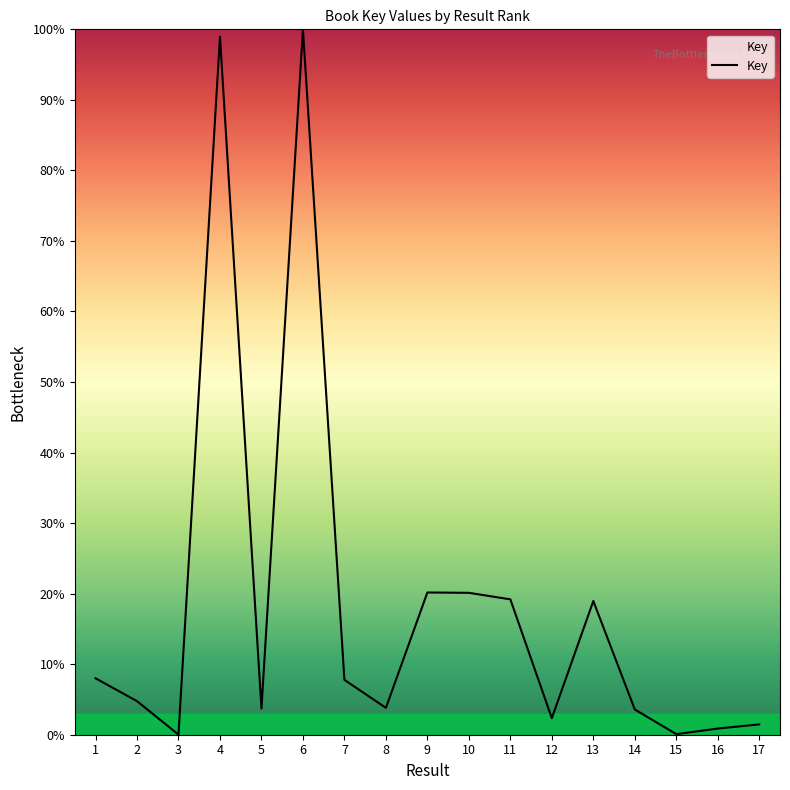

What is the greatest value displayed?

100.0